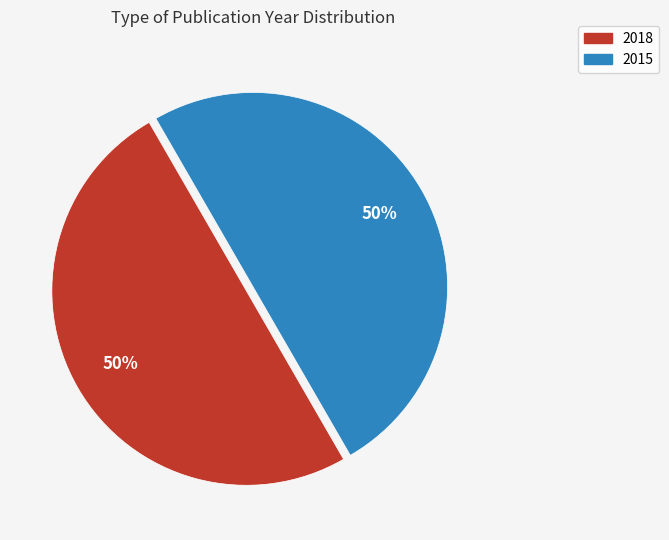

Do 2018 and 2015 together represent more than half of the pie?

Yes